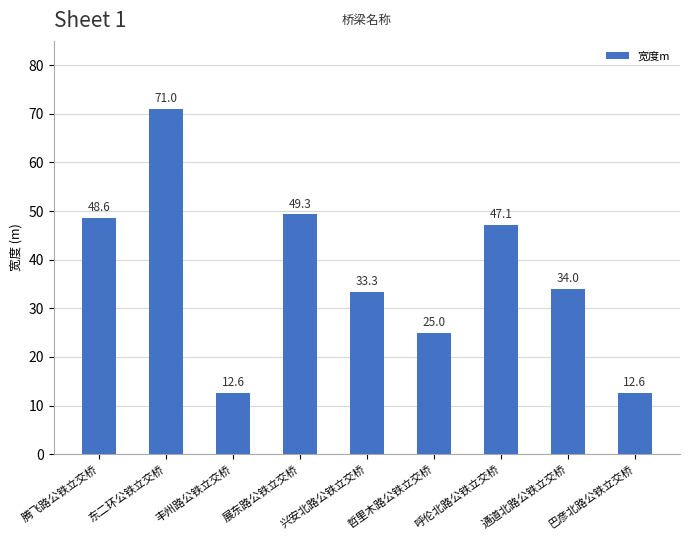

What is the change in value from 东二环公铁立交桥 to 展东路公铁立交桥?

-21.7